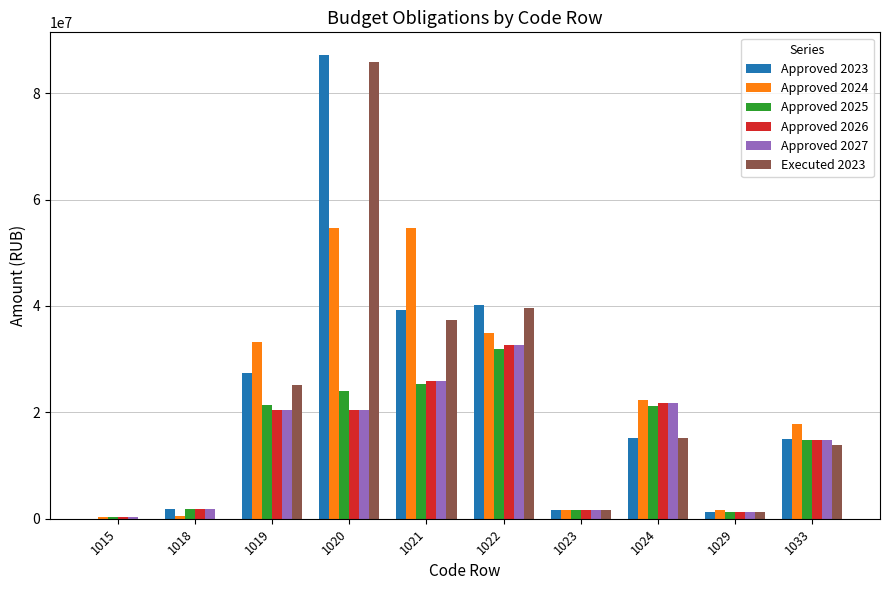

How many groups of bars are there?

10